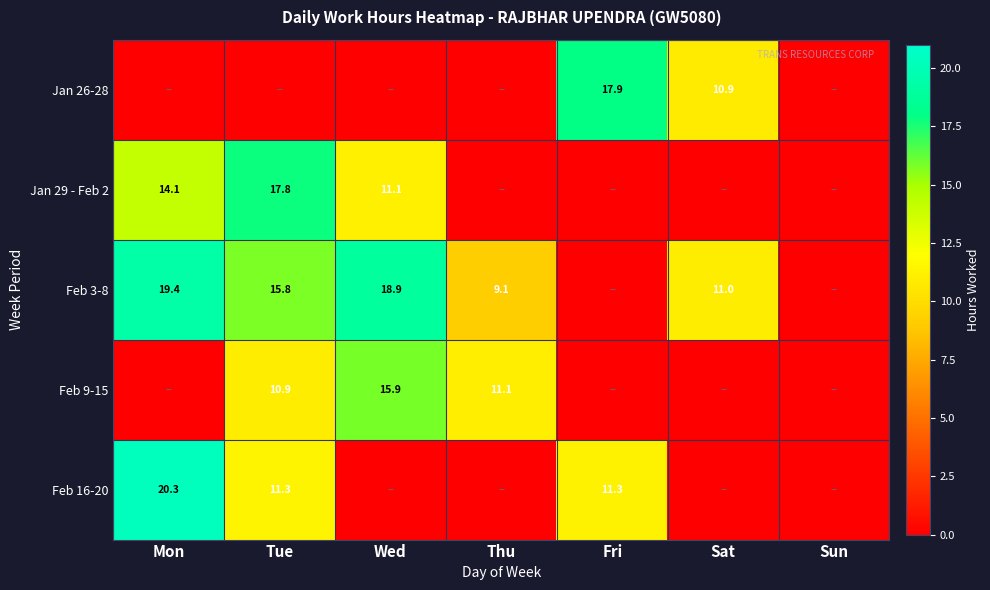

What is the difference between the Feb 3-8 values at Sat and Wed?

7.9